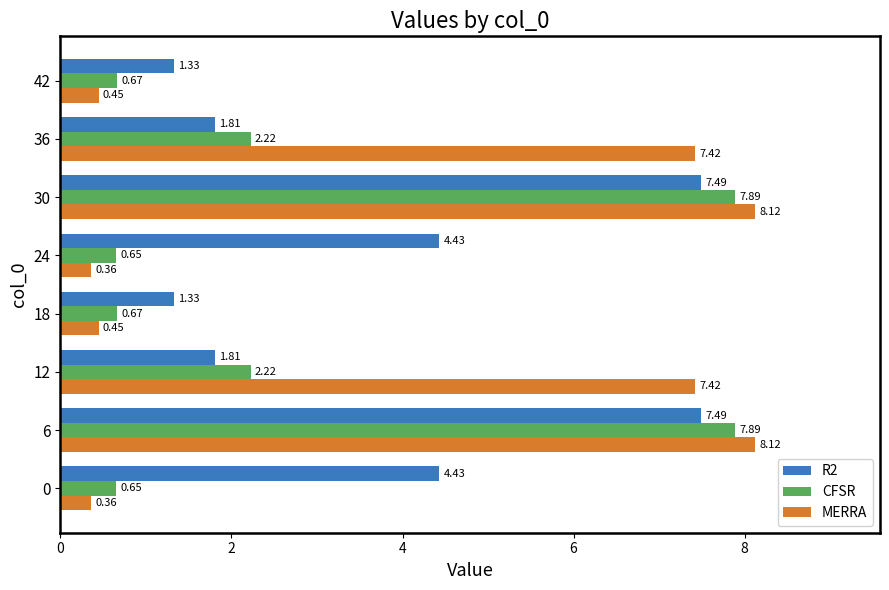

Which series has the largest total across all categories?

MERRA